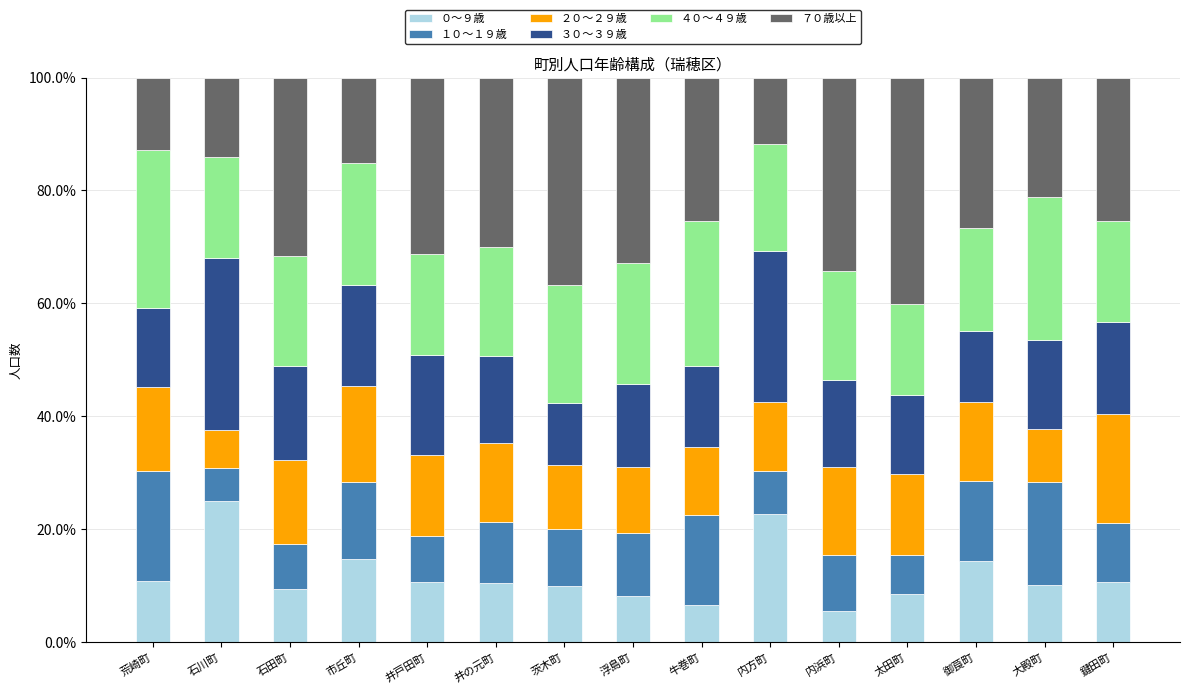

How many series are shown in this chart?

6